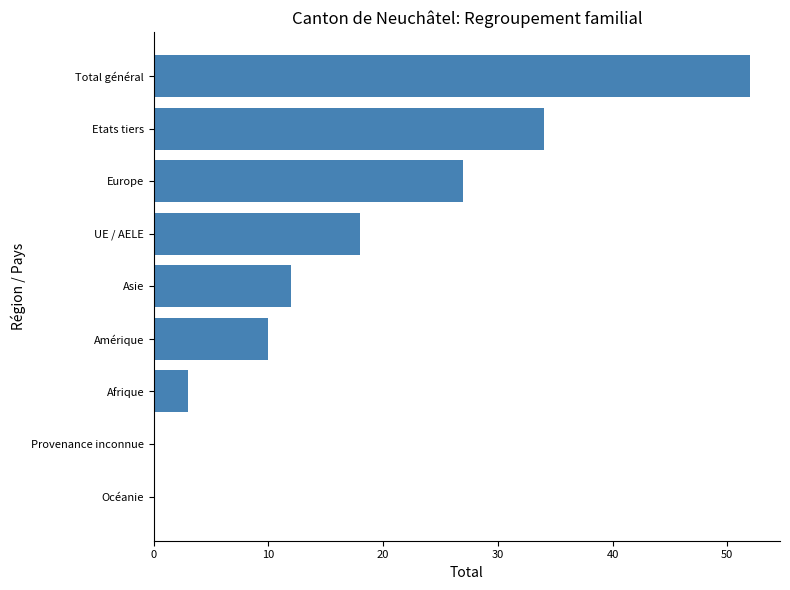

What is the ratio of the value at Europe to the value at Afrique?

9.0